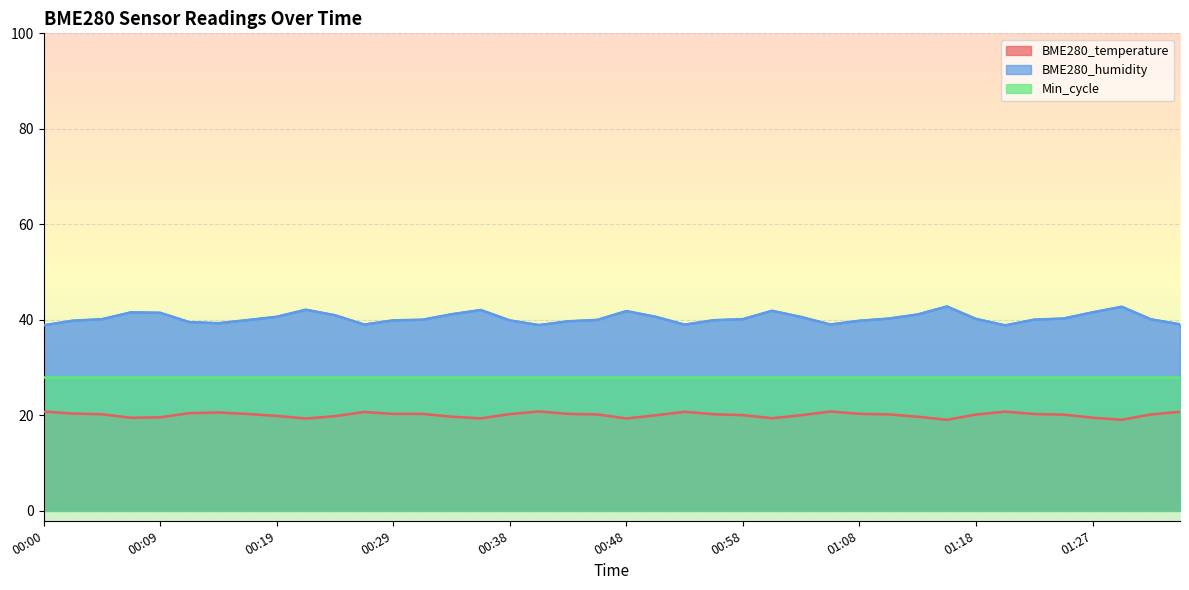

What is the smallest value displayed?

19.0